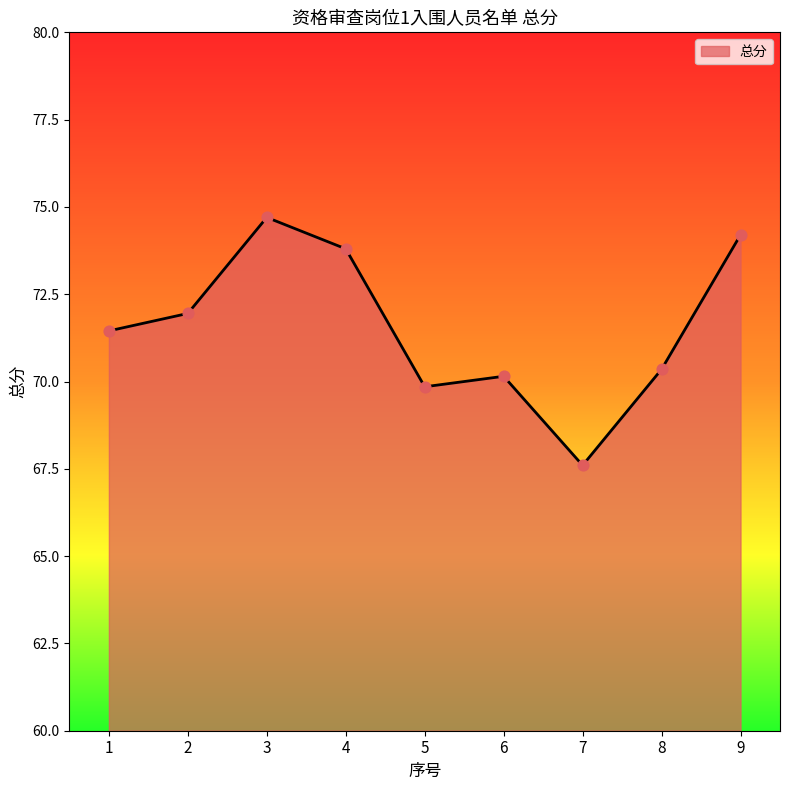

Between 5 and 7, which is larger?

5